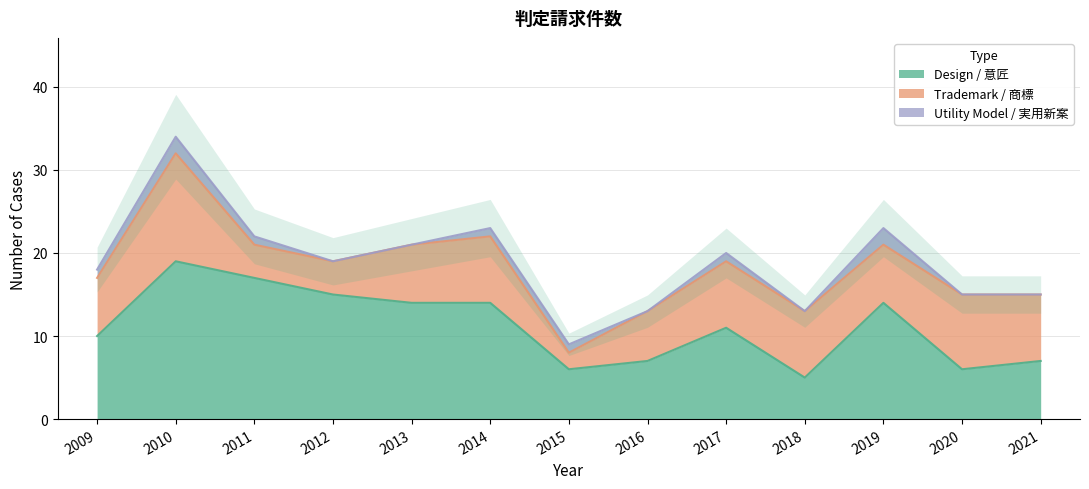

What is the value of the Utility Model / 実用新案 point at the 9th from the left?

1